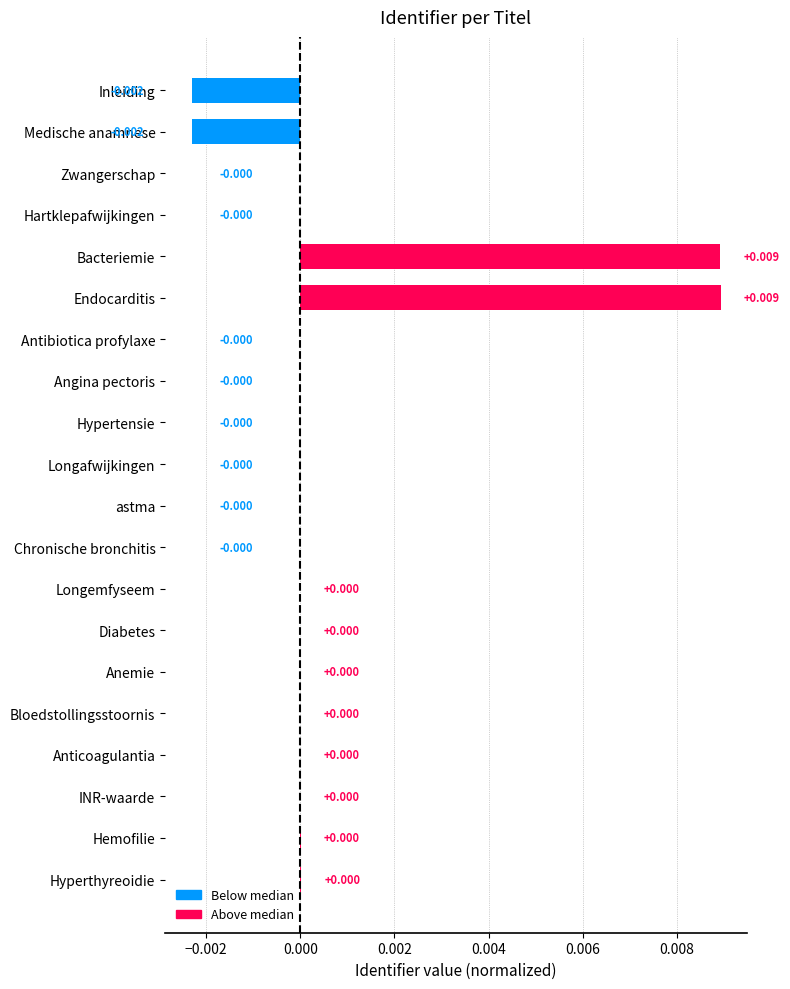

Which has a higher value, Endocarditis or Hemofilie?

Endocarditis